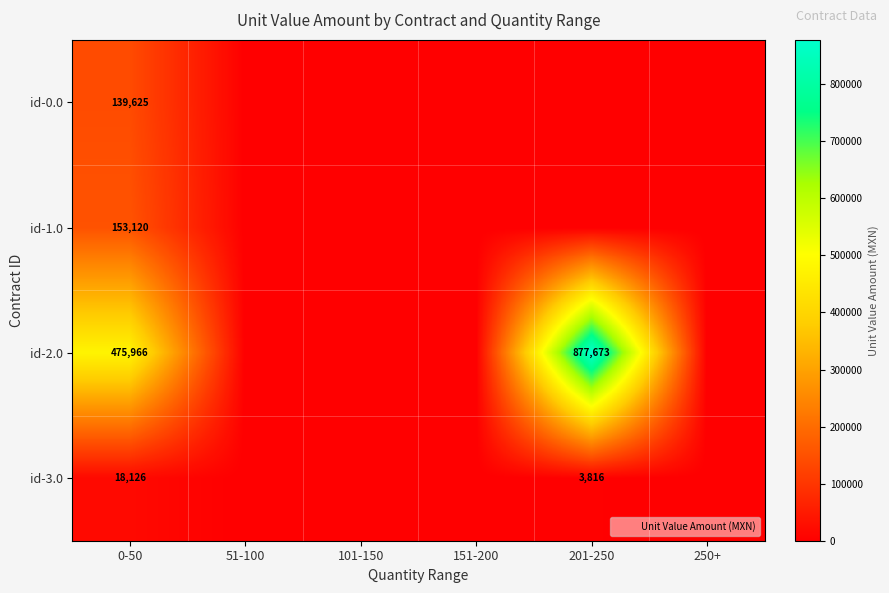

Between 250+ and 51-100, which is larger?

250+